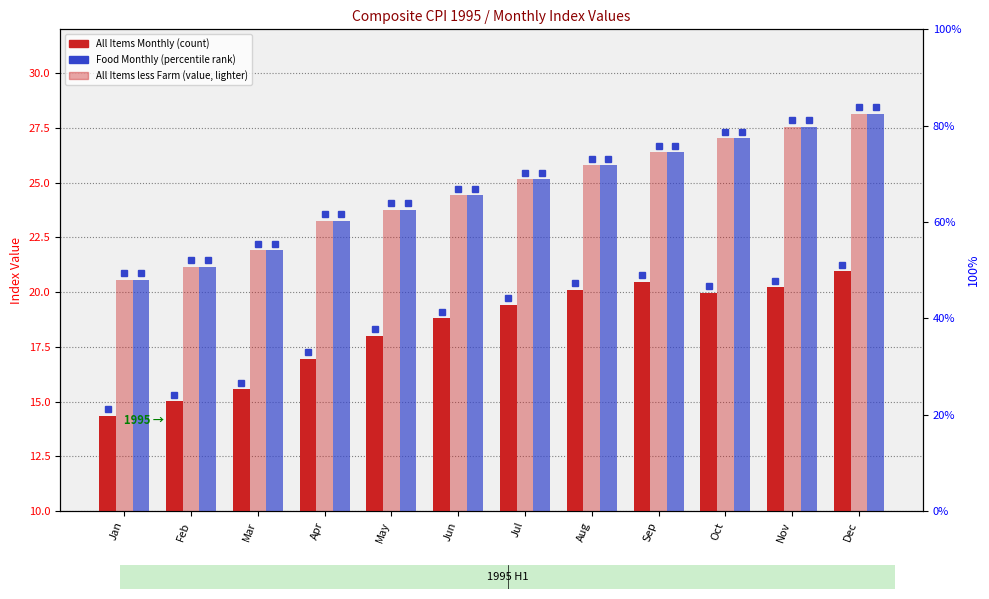

At which label is All Items less Farm Monthly closest to 24?

May